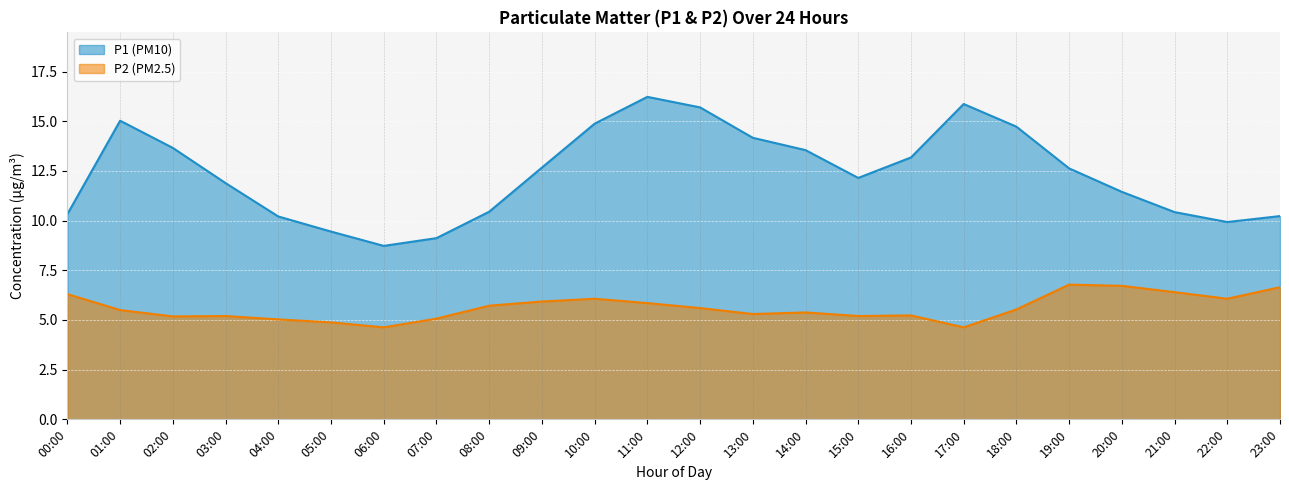

At how many categories does at least one series exceed 6?

24